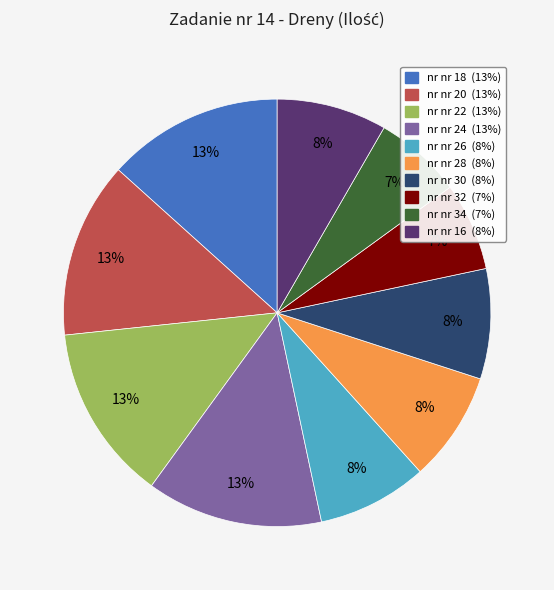

To the nearest percent, what is the average slice percentage?

10%